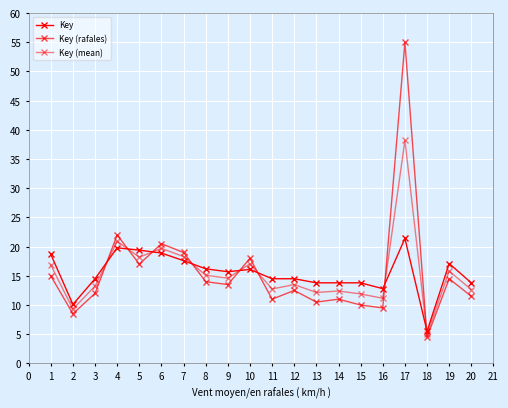

What is the difference between the maximum and second lowest values in the Key series?

11.3